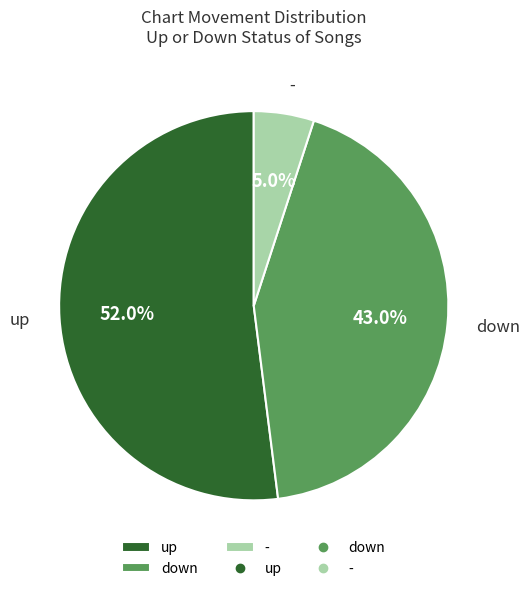

To the nearest percent, what portion does - represent?

5%